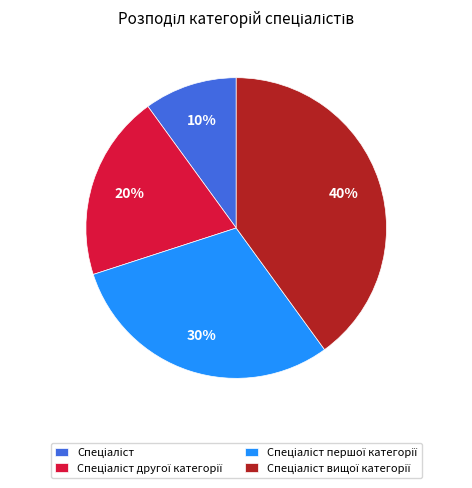

Does any single category account for the majority?

No